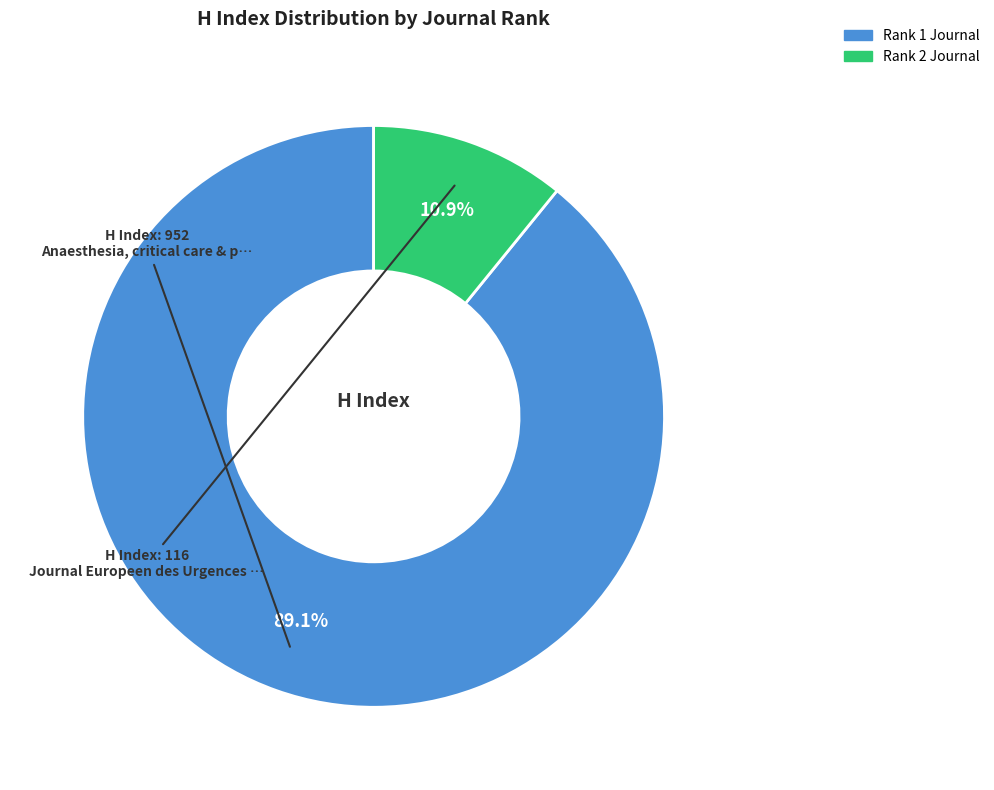

Is there any slice that represents more than half of the pie?

Yes